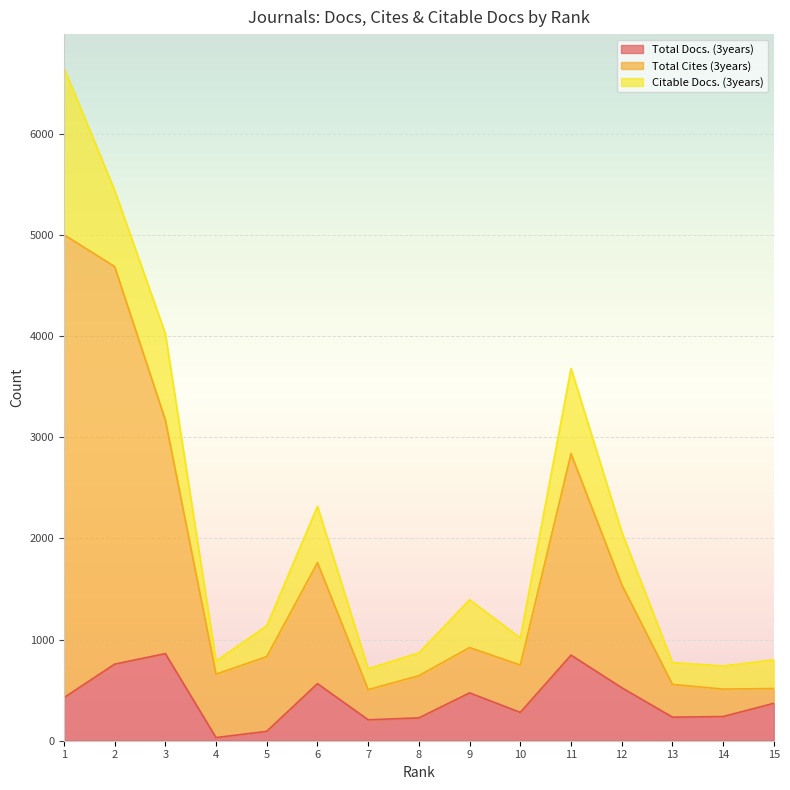

What is the average value of the Total Docs. (3years) series?

409